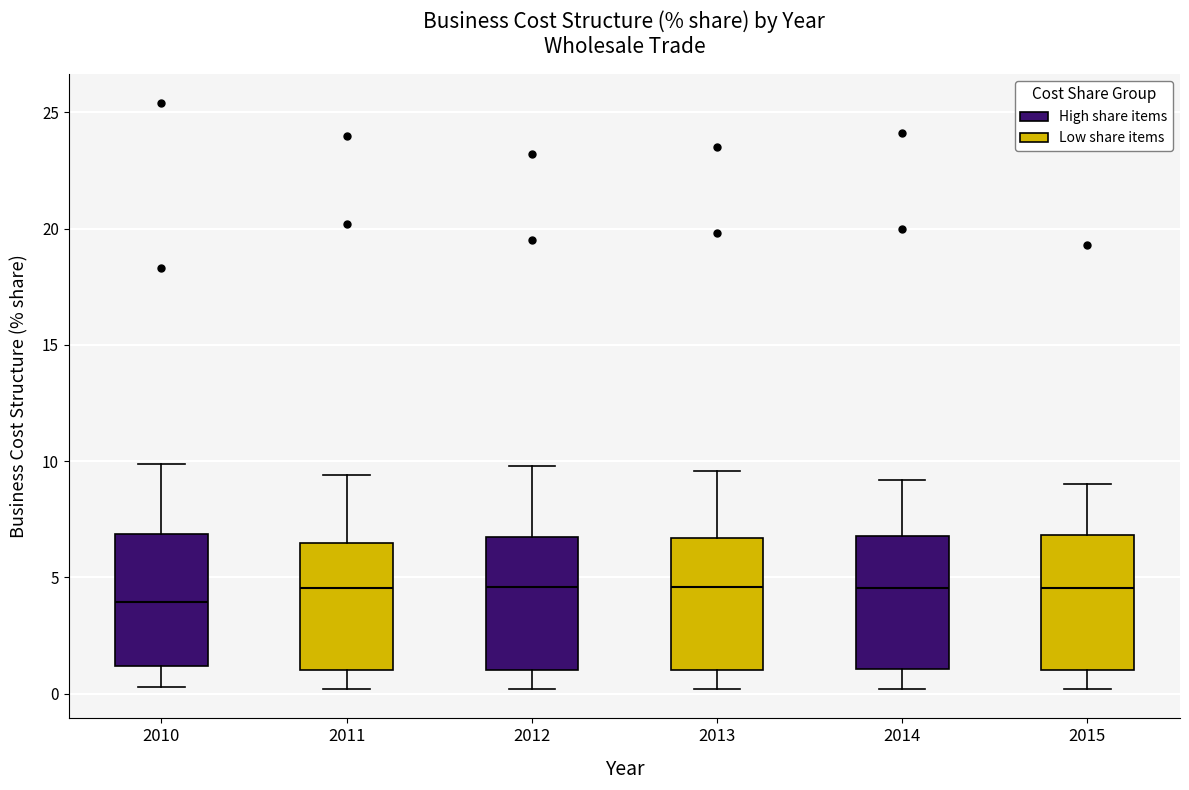

Where does the median line of the box at x = 2011 sit on the y-axis? The values are not printed on the chart, so give them approximately, as read against the axis.

4.5